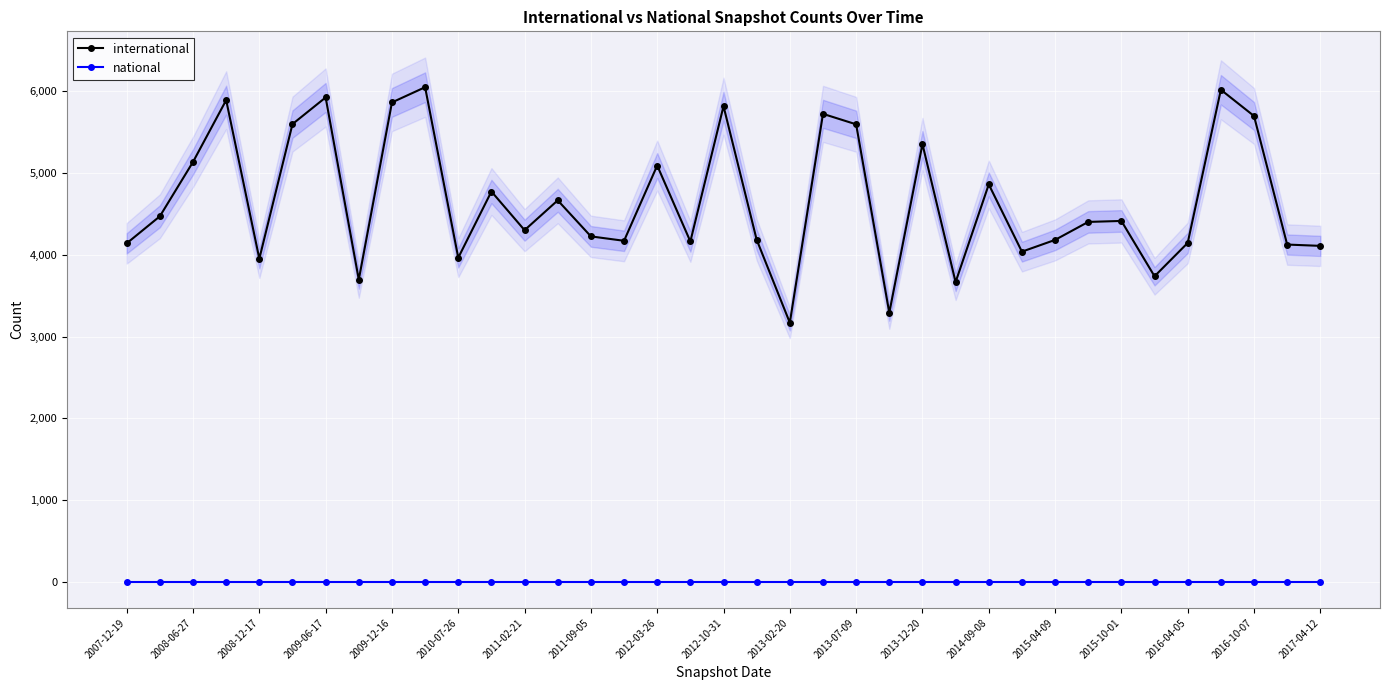

True or false: national and international intersect in this chart.

False